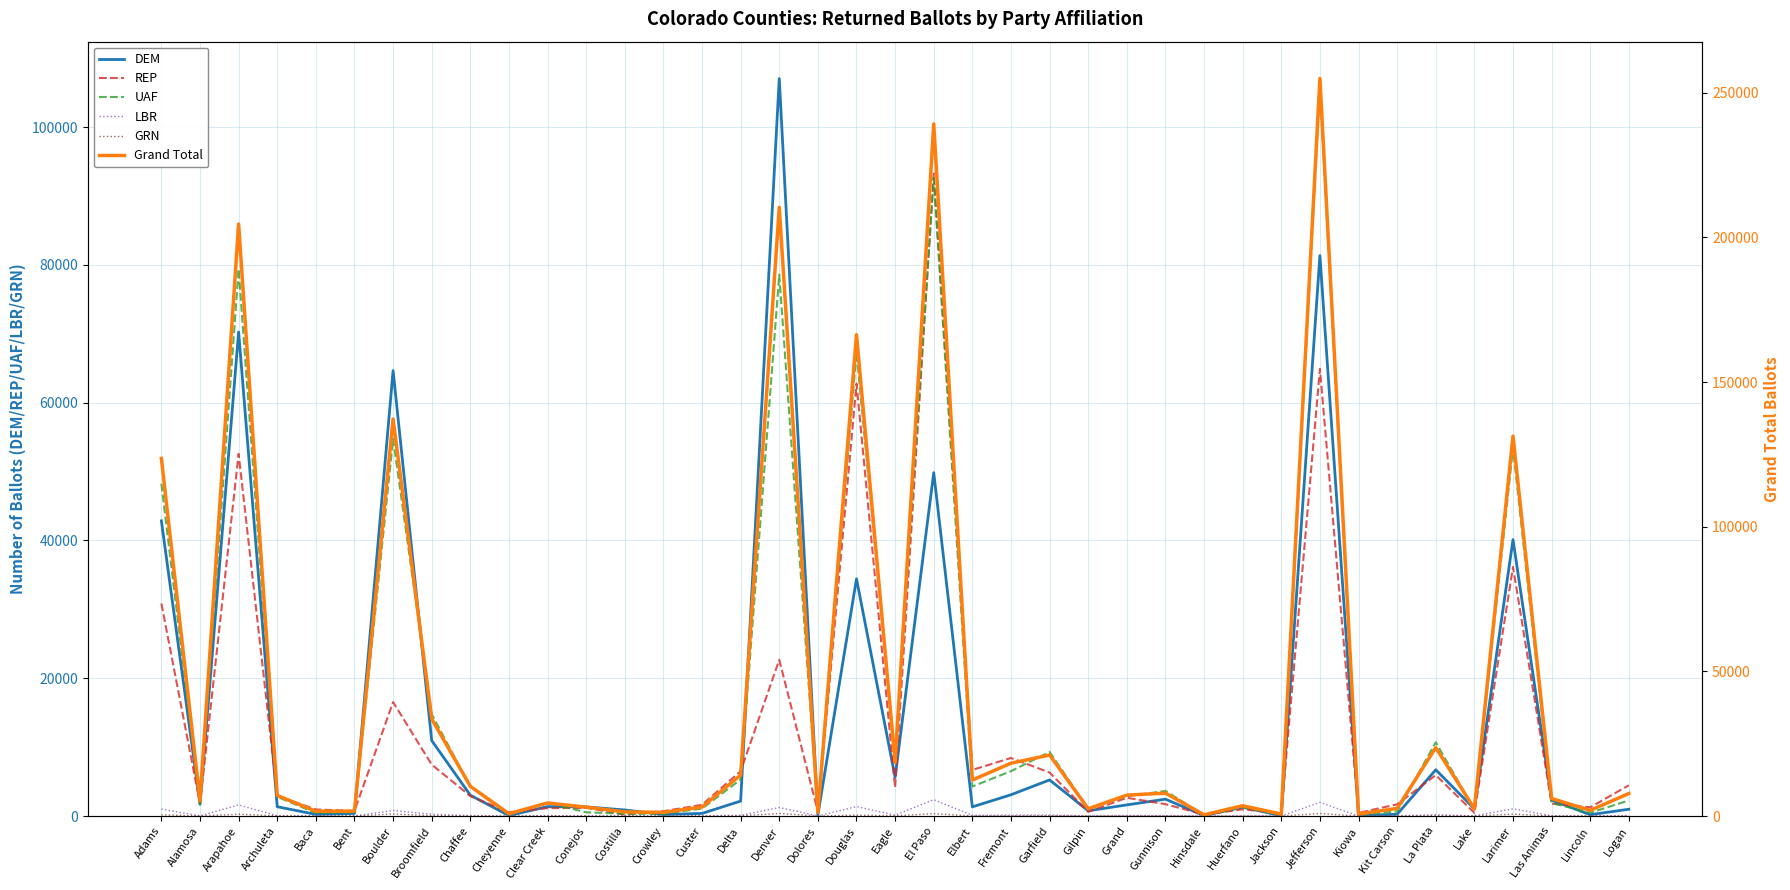

True or false: DEM has a value of 62 at Cheyenne.

True